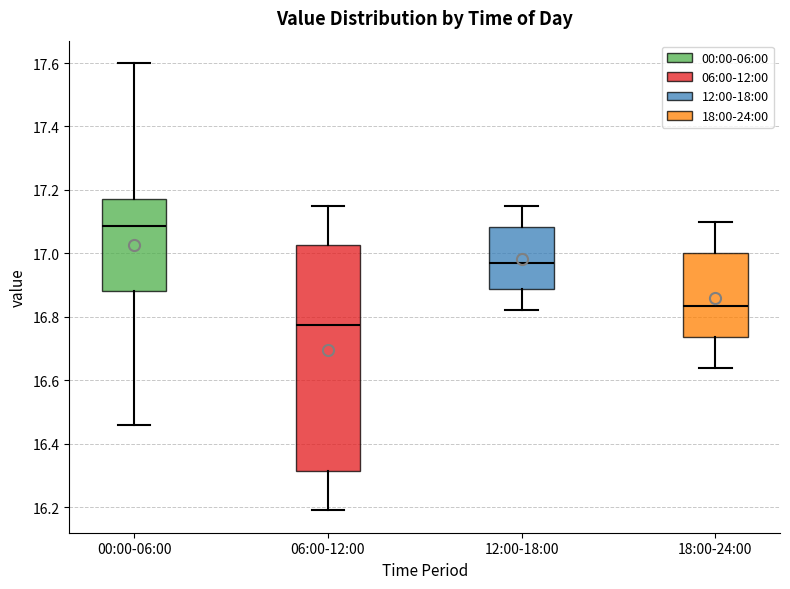

Reading left to right, read every box against the y-axis: the position of its median line, the range the box covers, and the ends of its whiskers. The values are not printed on the chart, so give them approximately, as read against the axis.

00:00-06:00: median 17.08, box 16.88 to 17.18, whiskers 16.46 to 17.60
06:00-12:00: median 16.78, box 16.32 to 17.02, whiskers 16.20 to 17.16
12:00-18:00: median 16.98, box 16.88 to 17.08, whiskers 16.82 to 17.16
18:00-24:00: median 16.84, box 16.74 to 17.00, whiskers 16.64 to 17.10